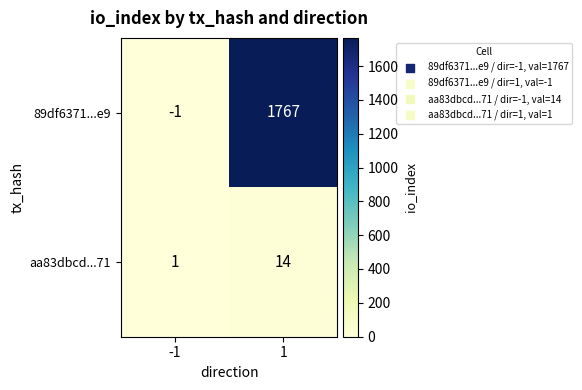

Which category has the lowest value across all series?

-1